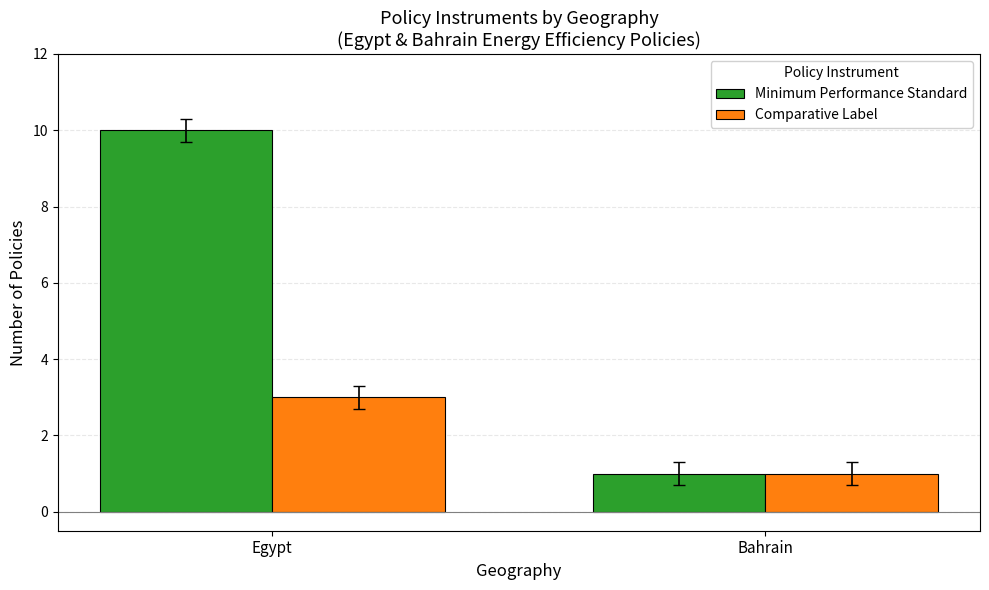

The value of Comparative Label at Egypt is 1. True or false?

False